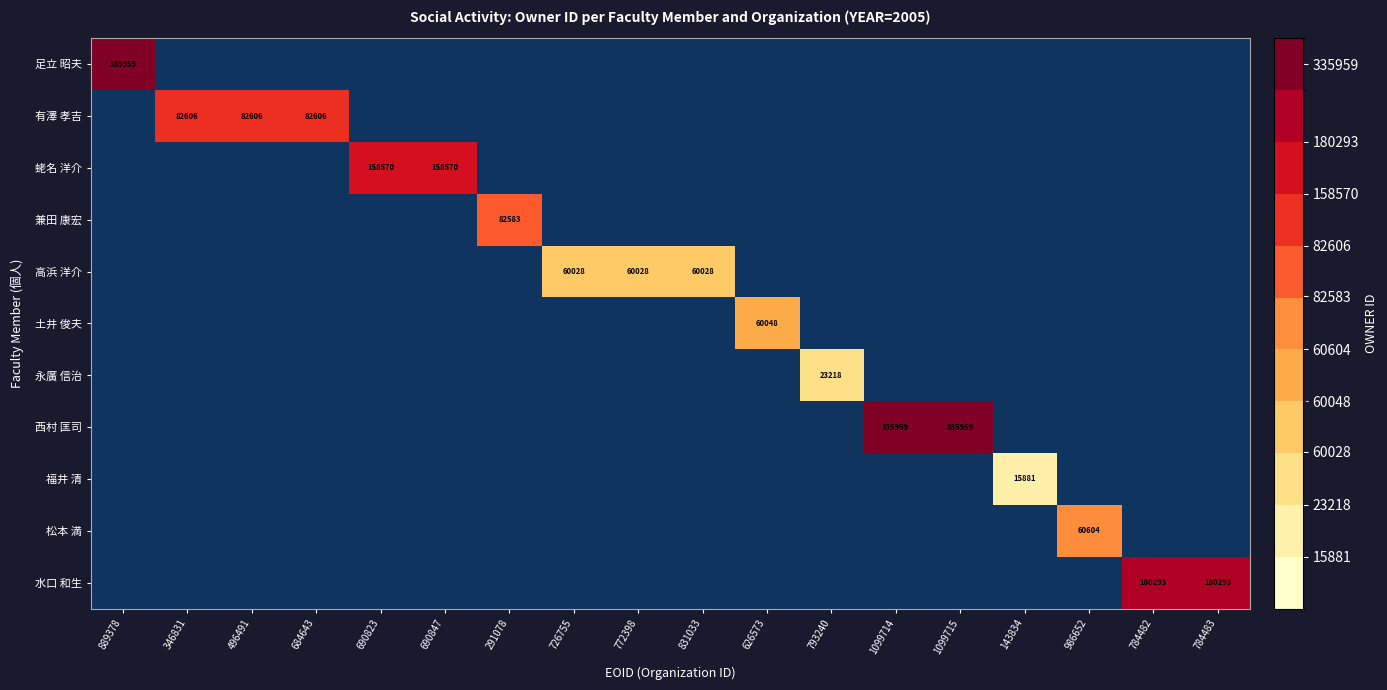

What is the maximum value shown in the chart?

335959